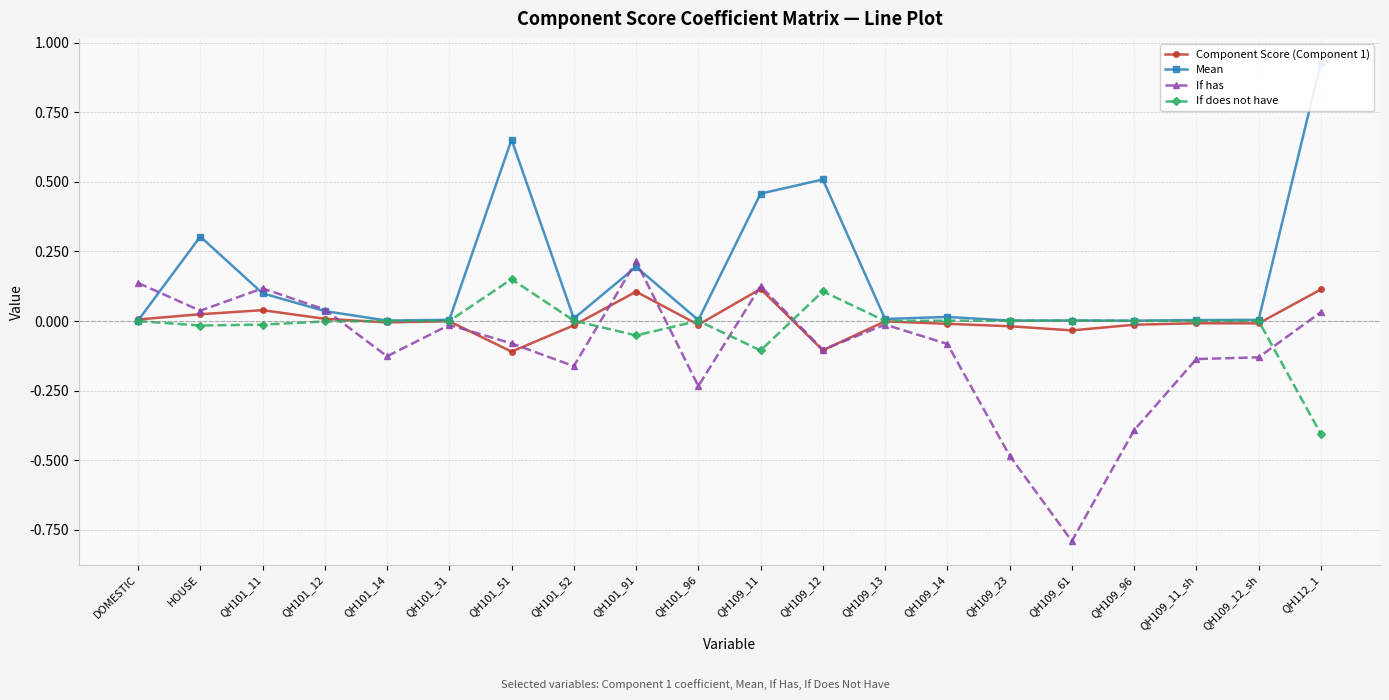

Where does the Component Score (Component 1) series first go above 0?

DOMESTIC